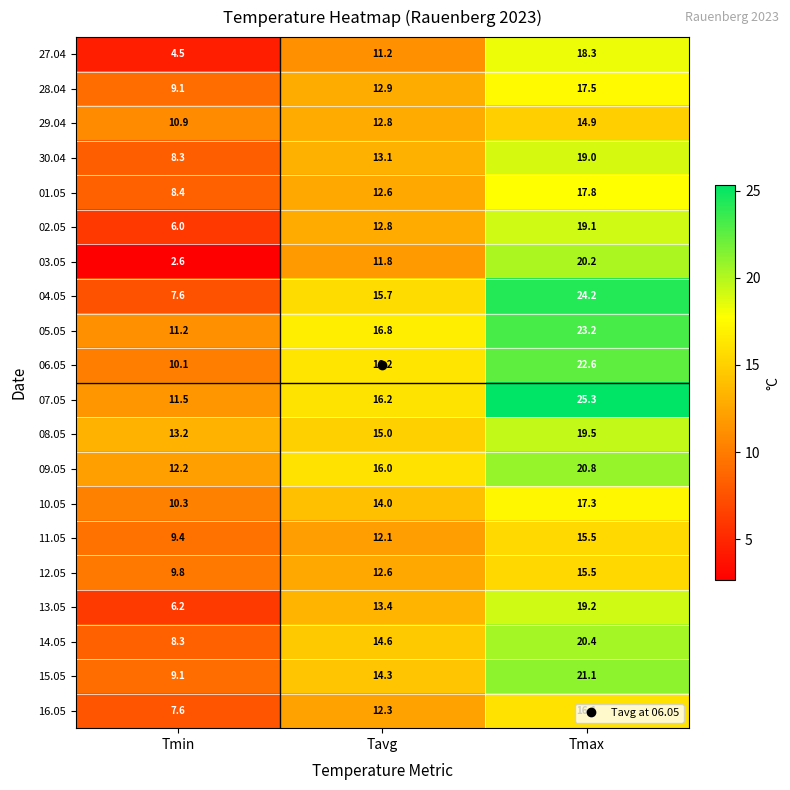

Which series has the largest total across all categories?

07.05